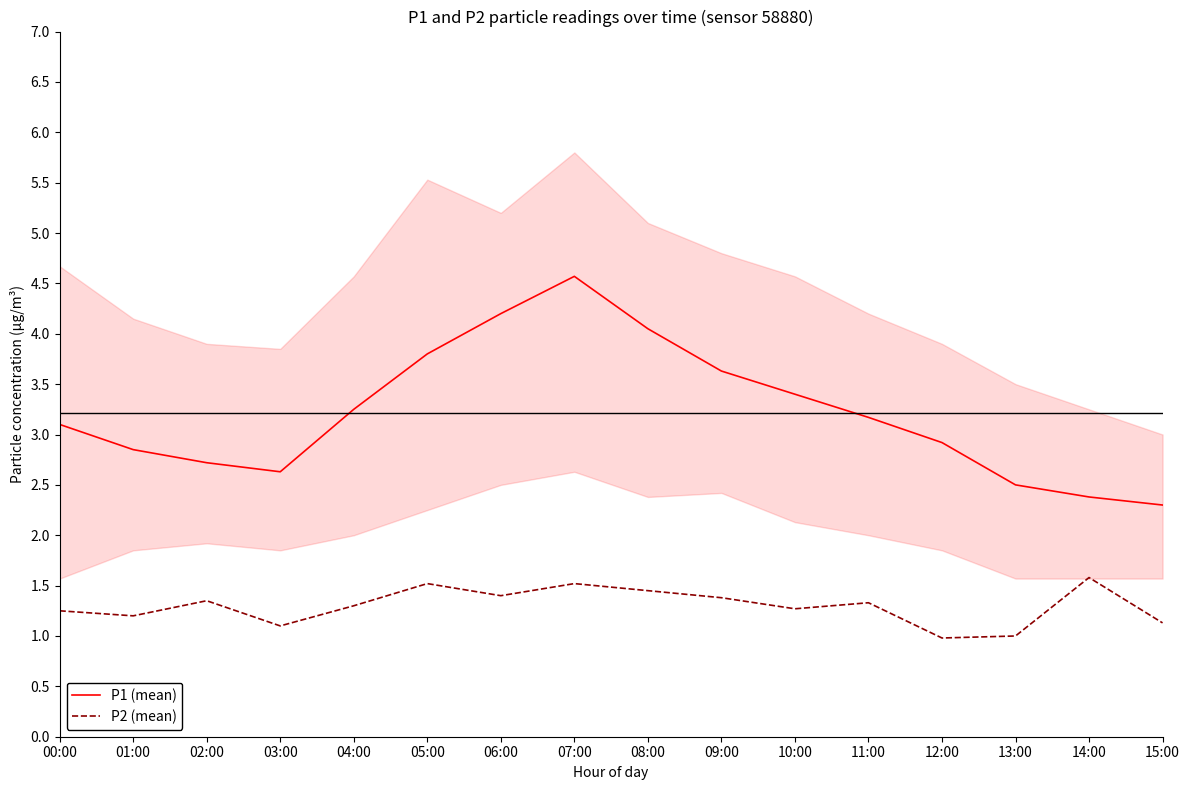

How many lines are shown in the chart?

2